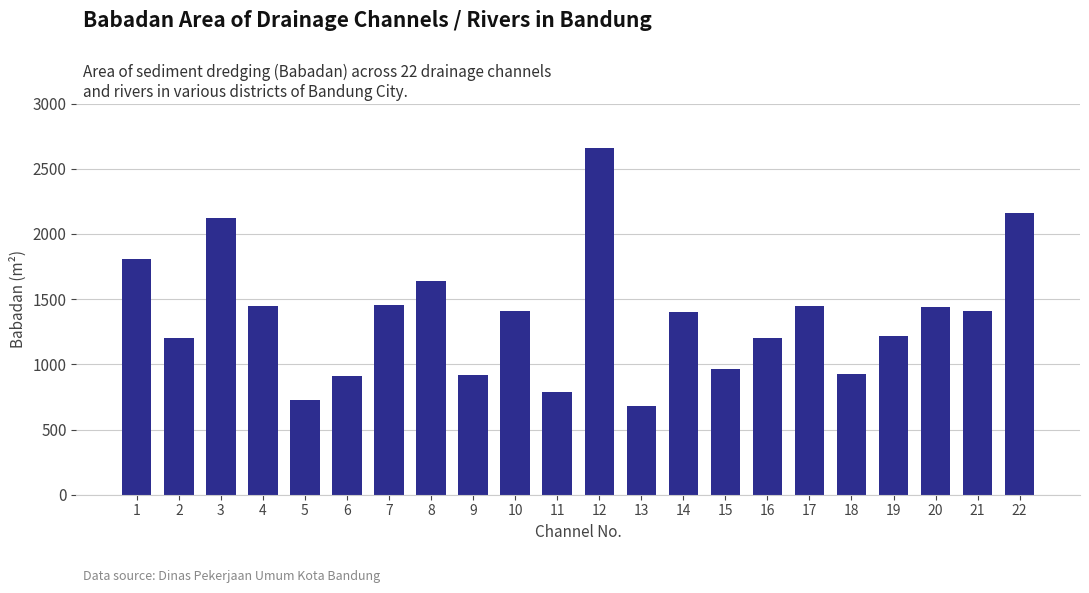

What is the change in value from 3 to 16?

-917.5